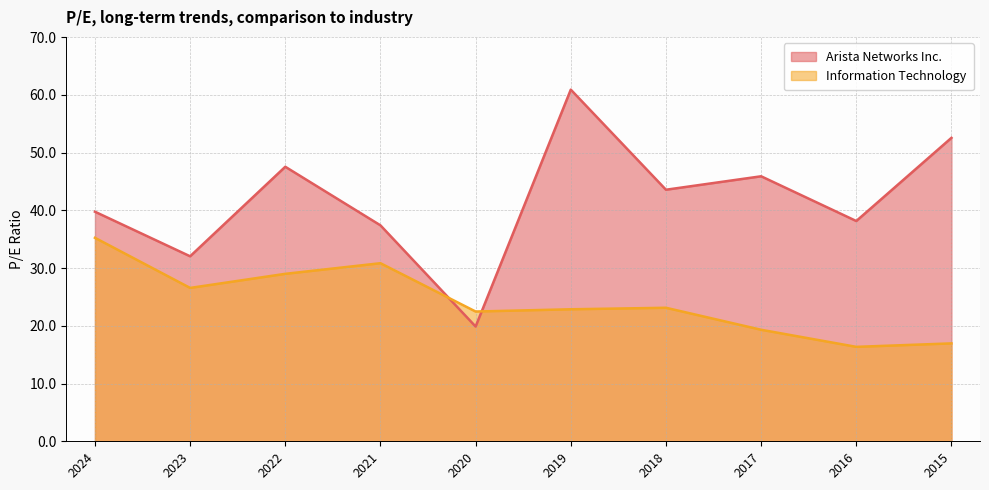

At which category does the chart reach its minimum across all series?

2016